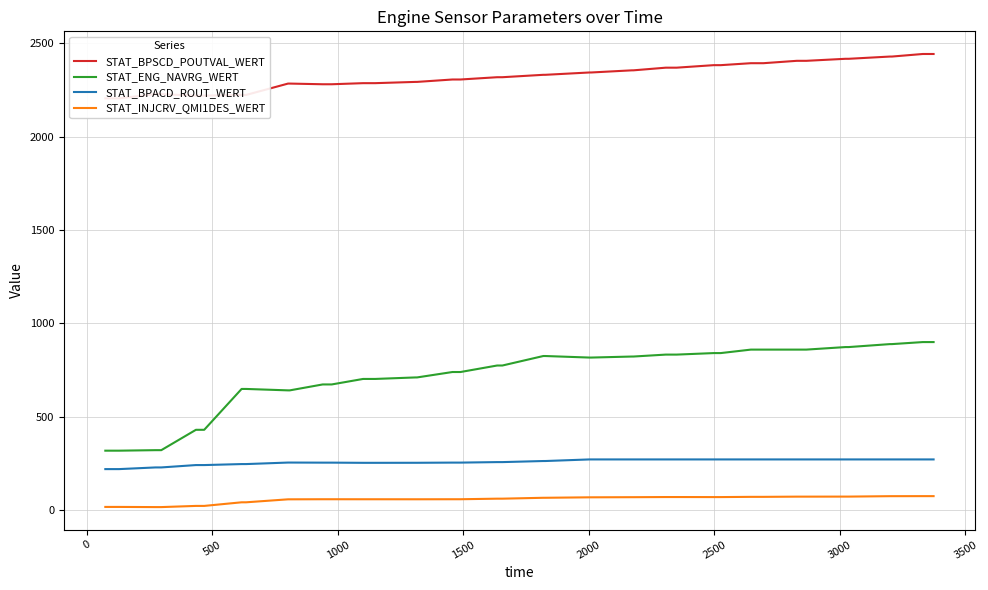

What is the maximum value for STAT_BPACD_ROUT_WERT?

270.3